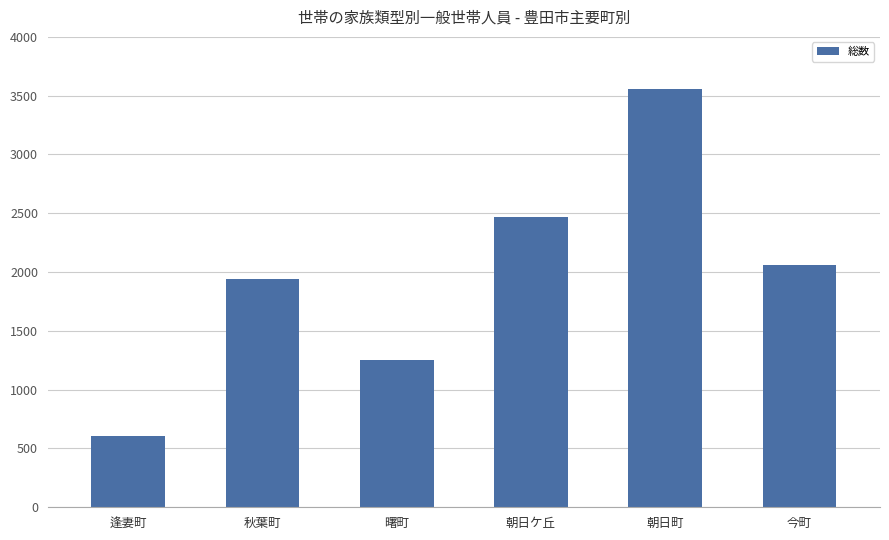

What position from the left is 秋葉町?

2